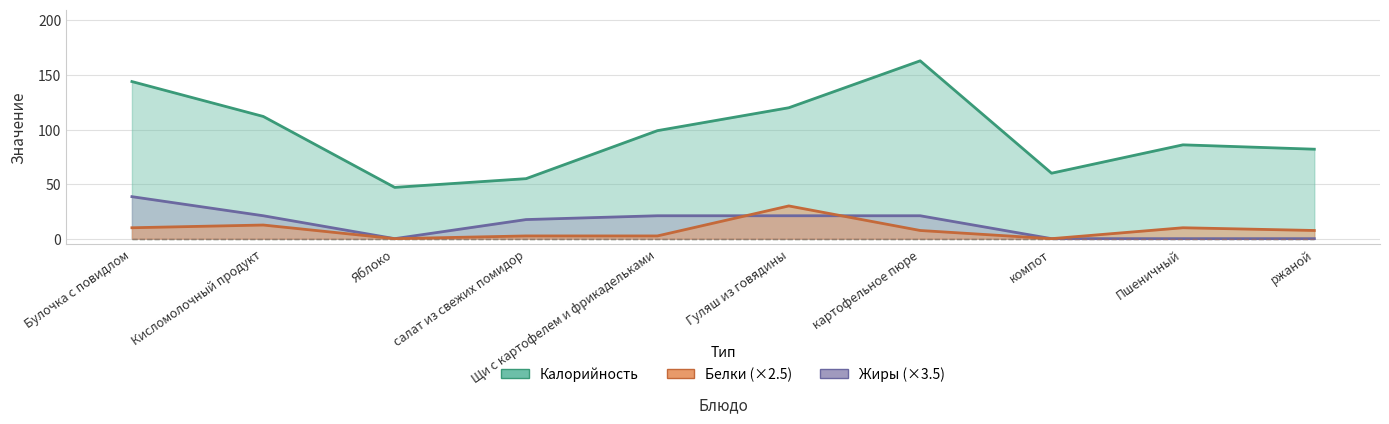

What is the label of the 7th point from the left?

картофельное пюре